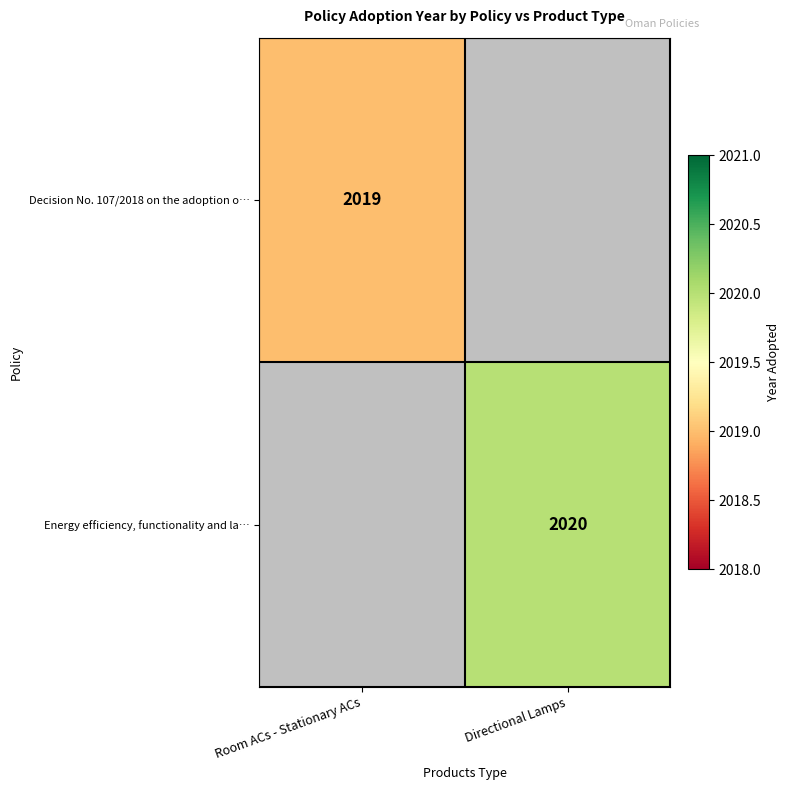

The value of Energy efficiency, functionality and la… at Directional Lamps is 548. True or false?

False